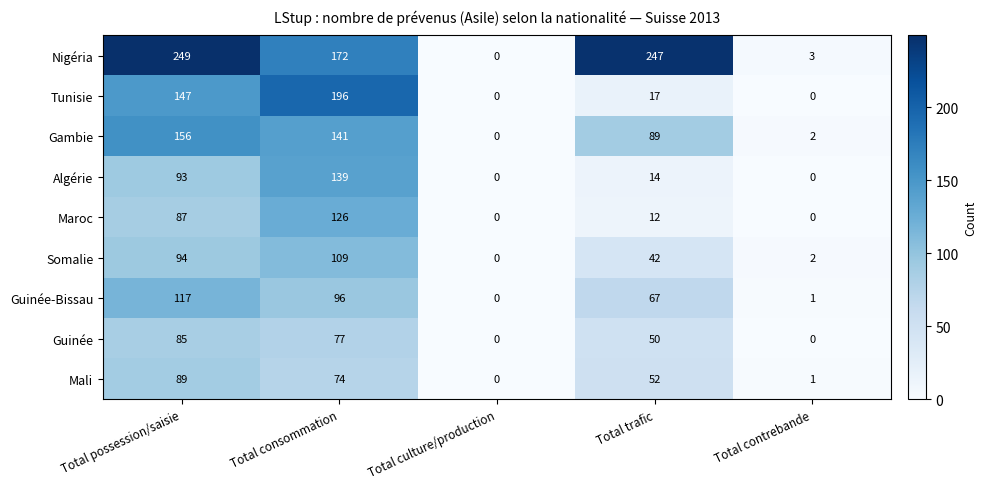

What is the total value across all series at Total contrebande?

9